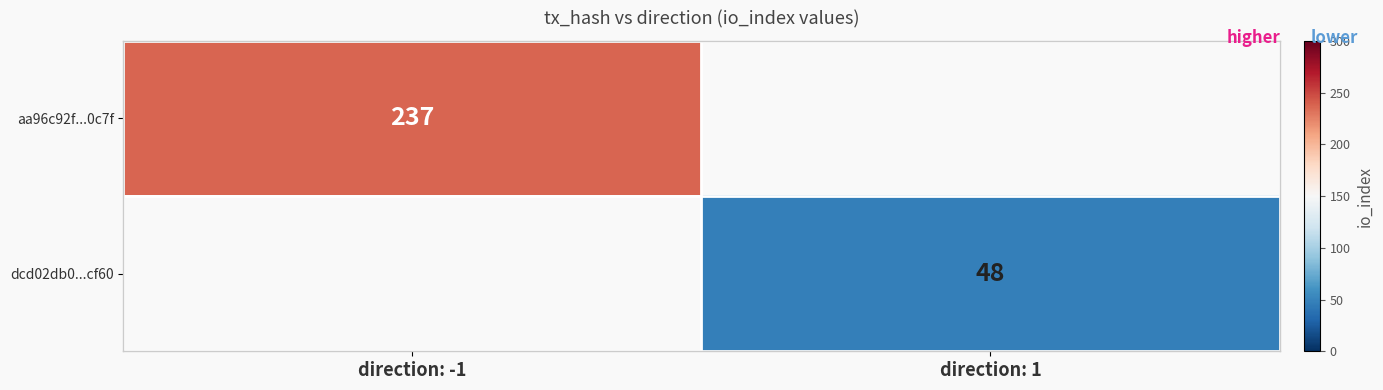

The aa96c92f...0c7f series shows 366 at direction: -1. True or false?

False